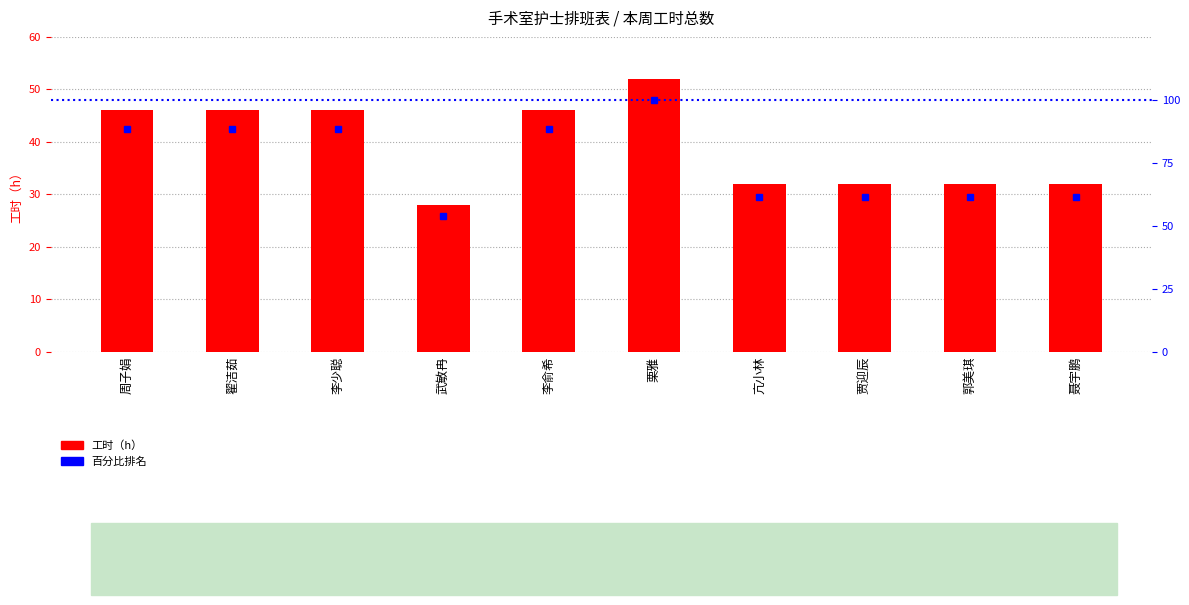

True or false: 本周工时总数（h） has a value of 46.0 at 李俞希.

True